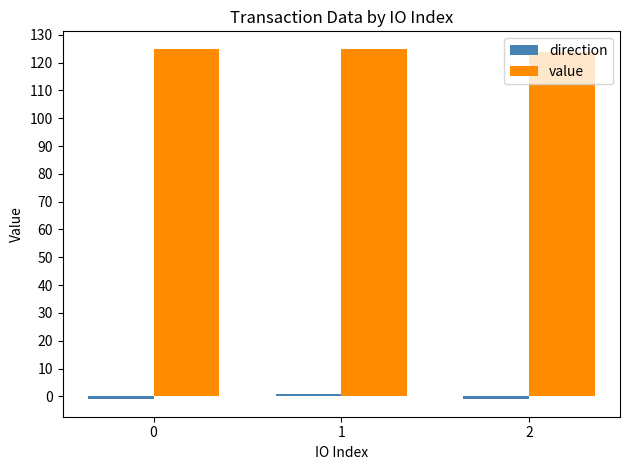

What is the value of the value bar at the 1st from the left?

124.9